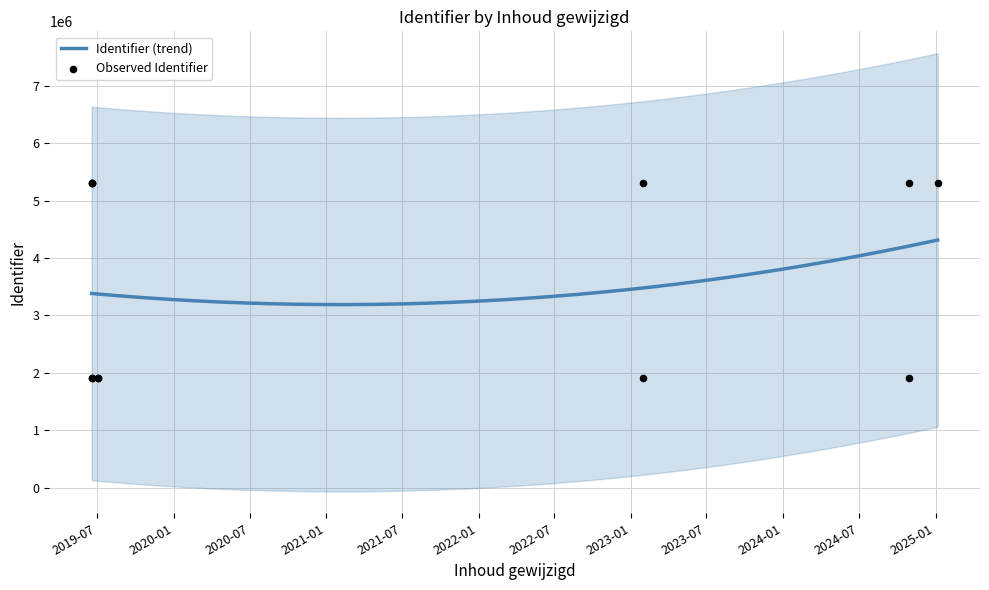

Between 2019-07-03 and 2019-06-18, which is larger?

2019-06-18